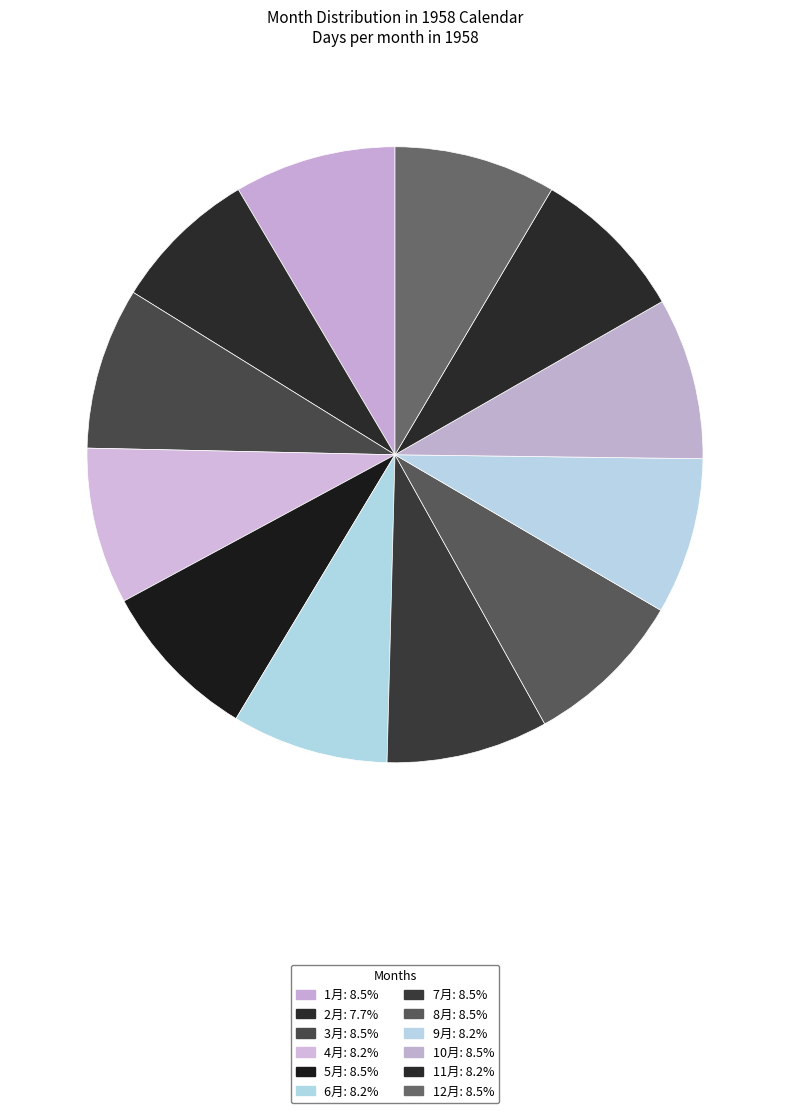

How many segments does this pie chart have?

12